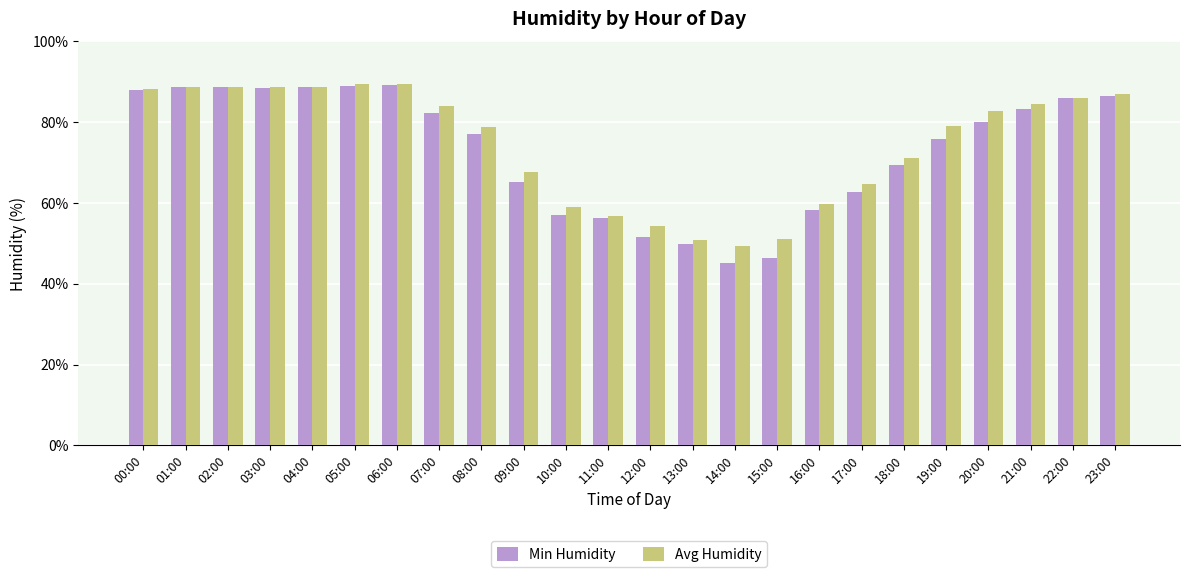

Are the bars horizontal?

No